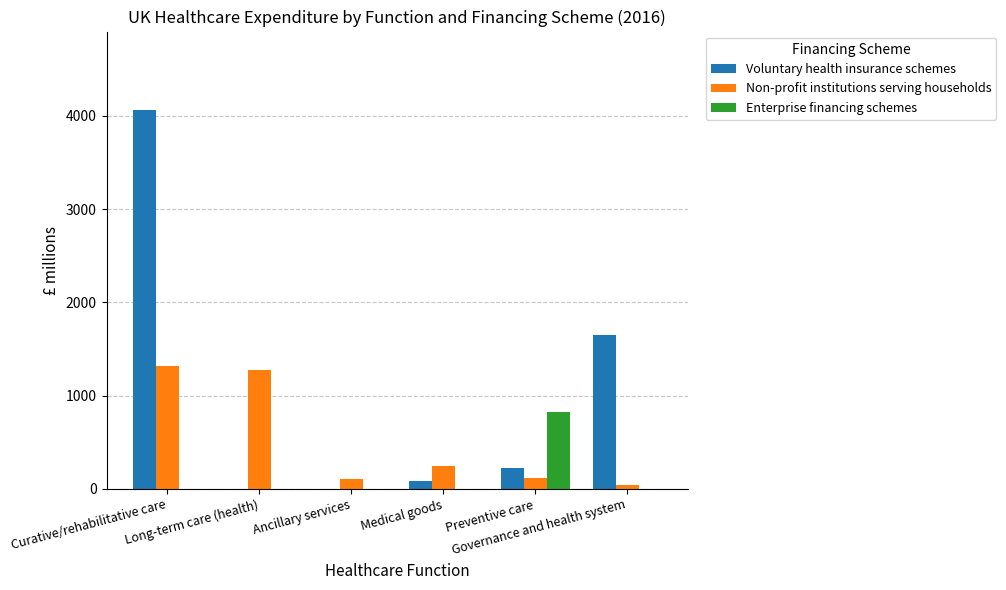

Which series has the largest range (max minus min)?

Voluntary health insurance schemes